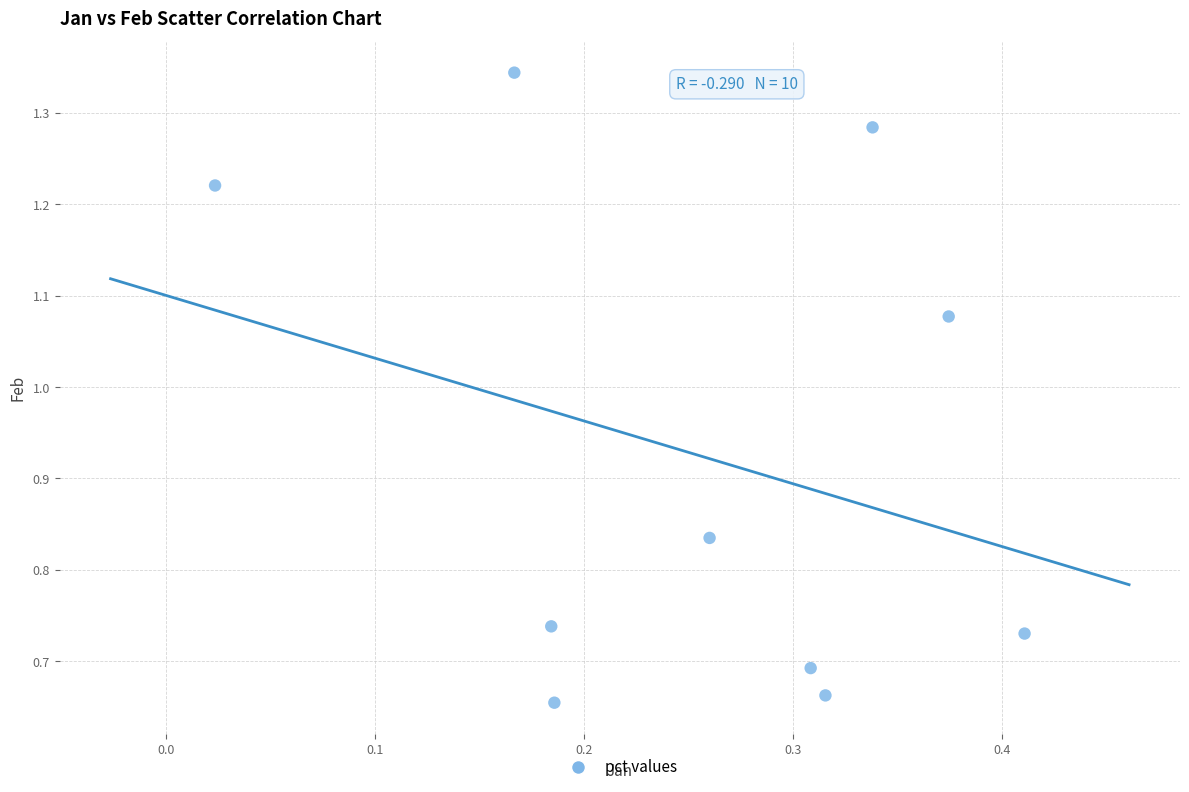

What is the average X value?

0.3